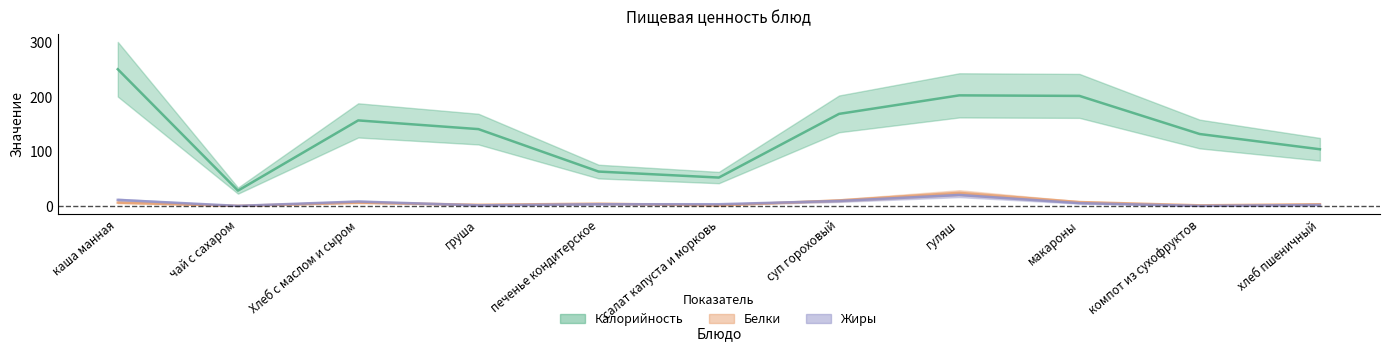

In Белки, how many points are lower than both neighbors (excluding endpoints)?

4